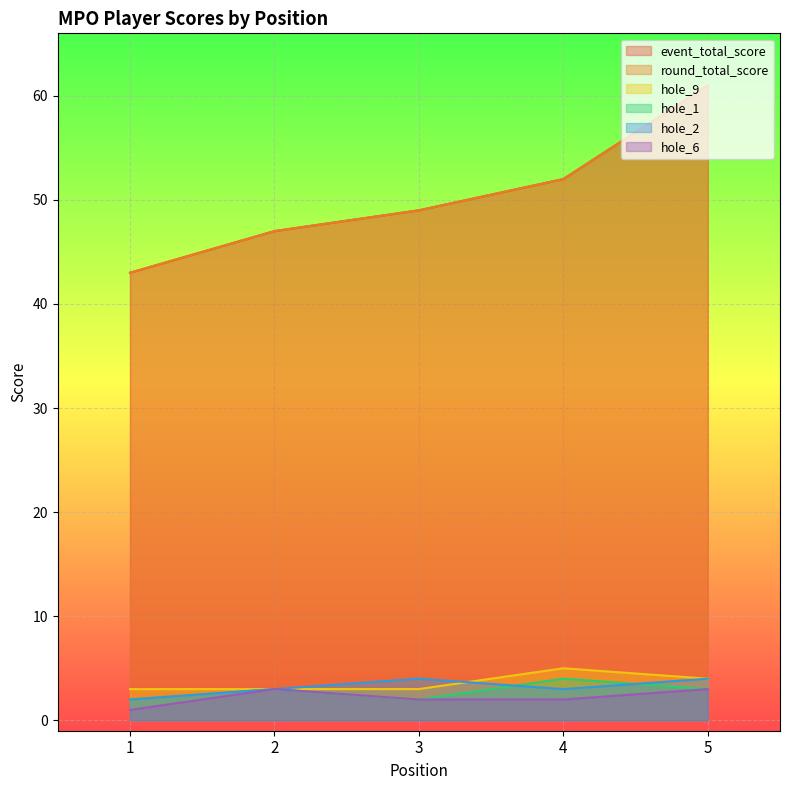

What are all the series names shown in the legend?

event_total_score, round_total_score, hole_9, hole_1, hole_2, hole_6